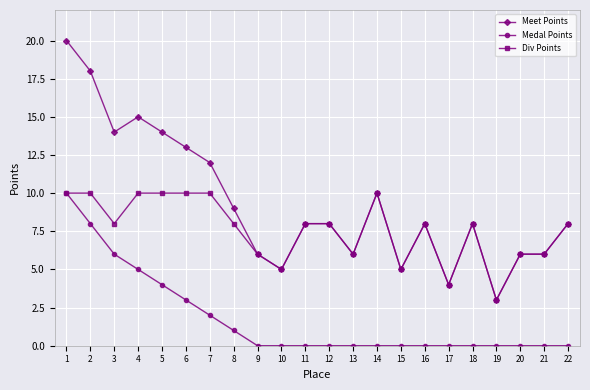

What are all the series names shown in the legend?

Meet Points, Medal Points, Div Points